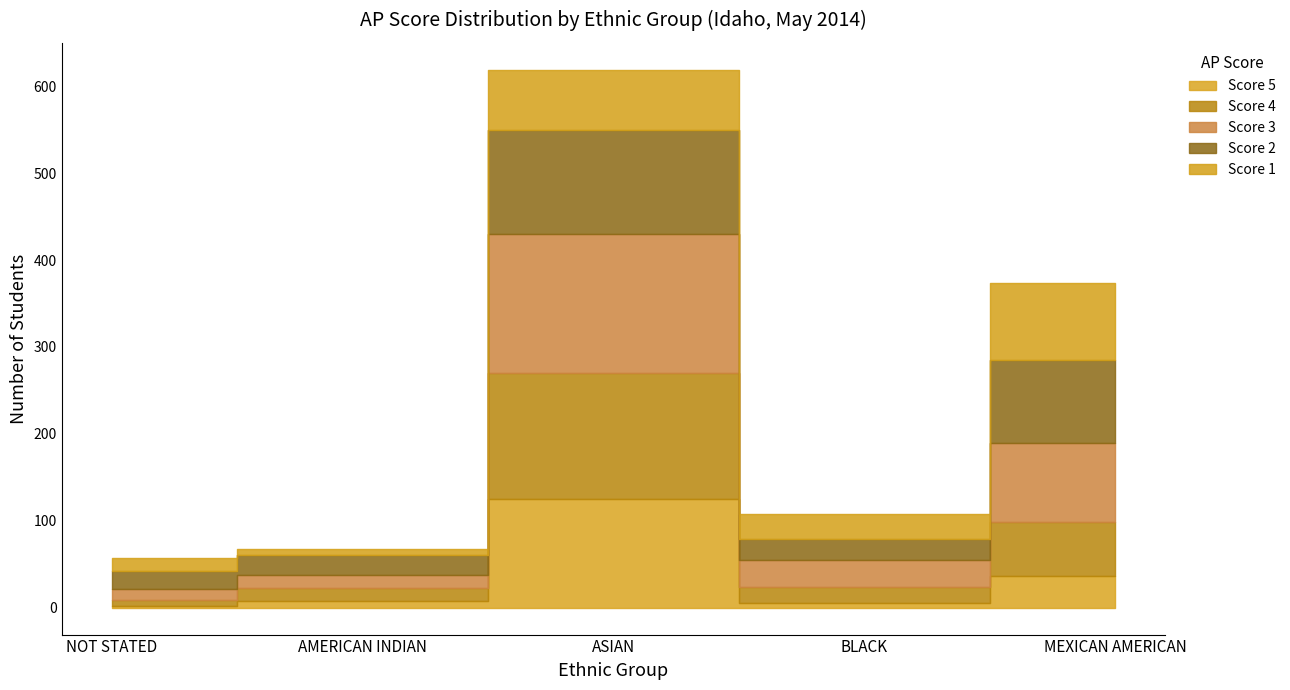

Which series changed the most between ASIAN and BLACK?

Score 3